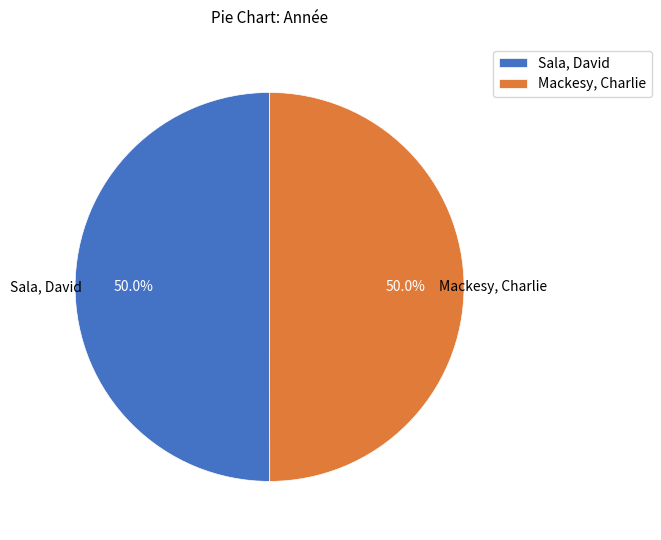

What portion of the pie excludes Sala, David?

50.0%